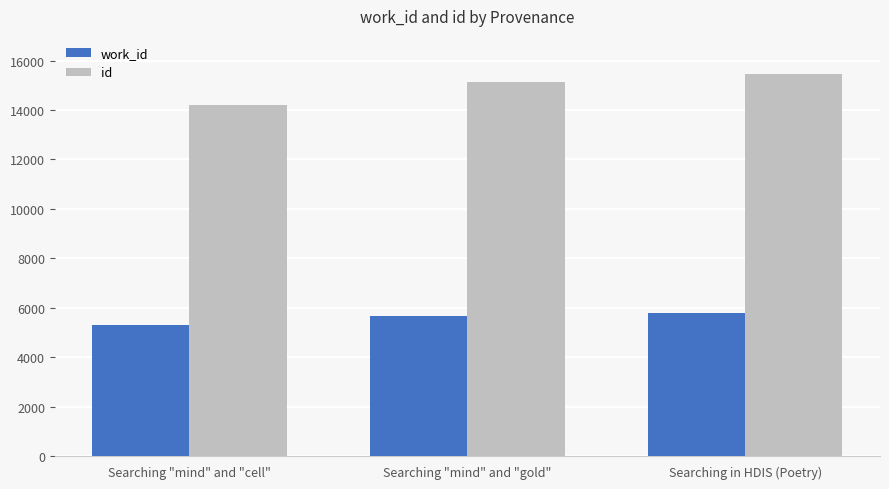

Rank the series by their average value, from highest to lowest.

id, work_id